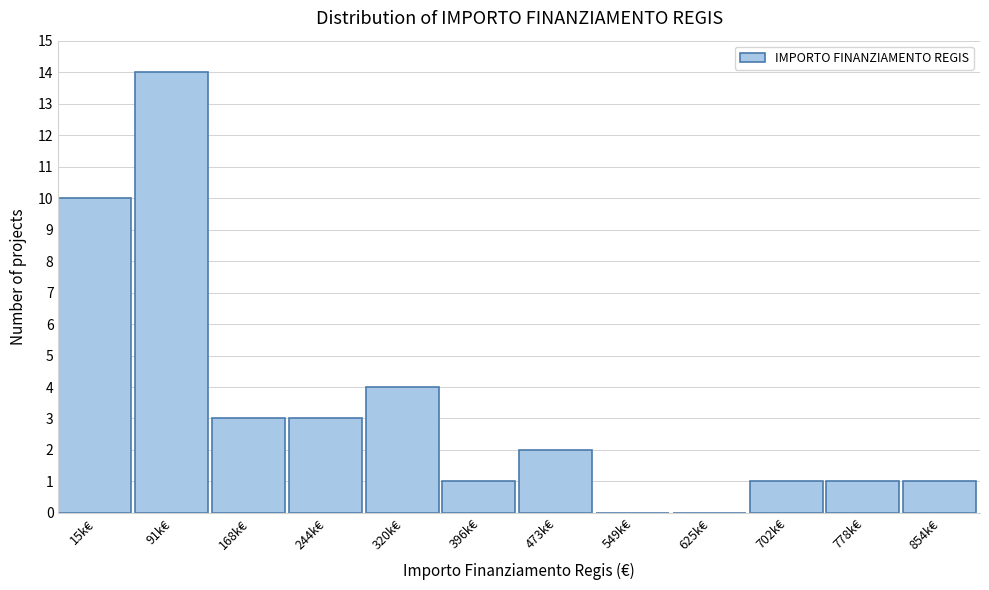

Reading right to left, transcribe all the data shown in this chart.

854k€=1	778k€=1	702k€=1	625k€=0	549k€=0	473k€=2	396k€=1	320k€=4	244k€=3	168k€=3	91k€=14	15k€=10